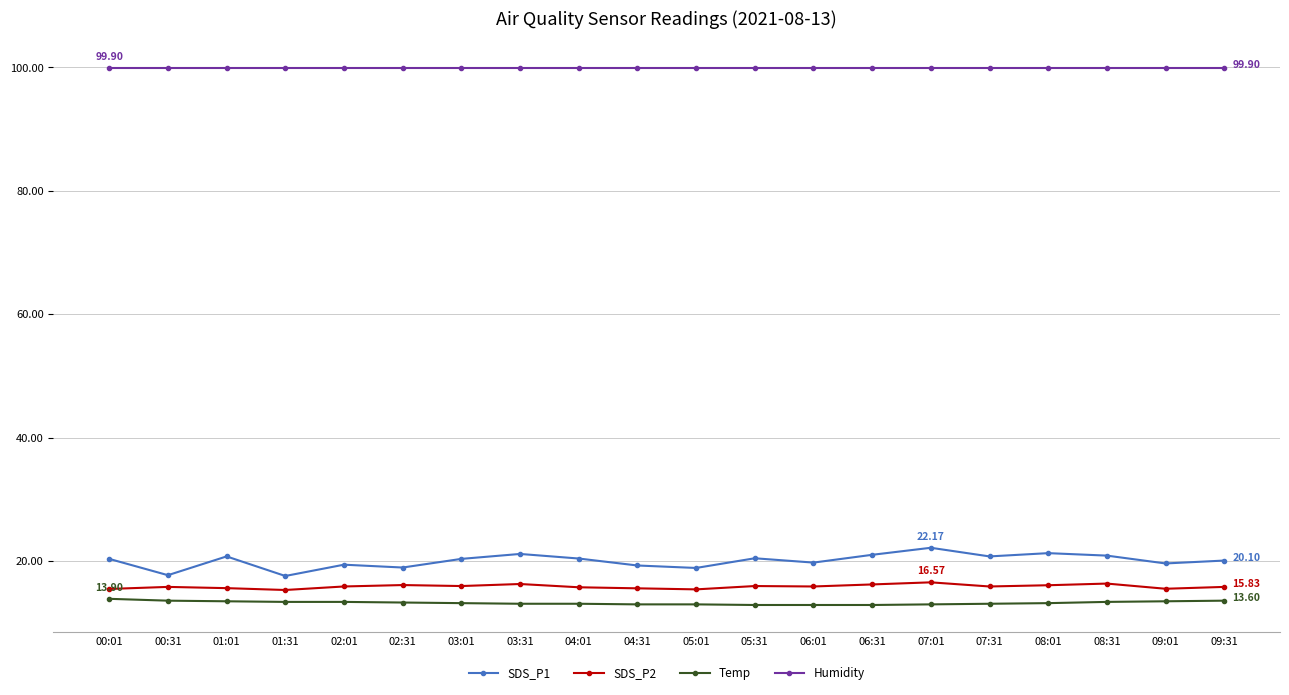

True or false: Humidity and SDS_P1 cross at least once.

False